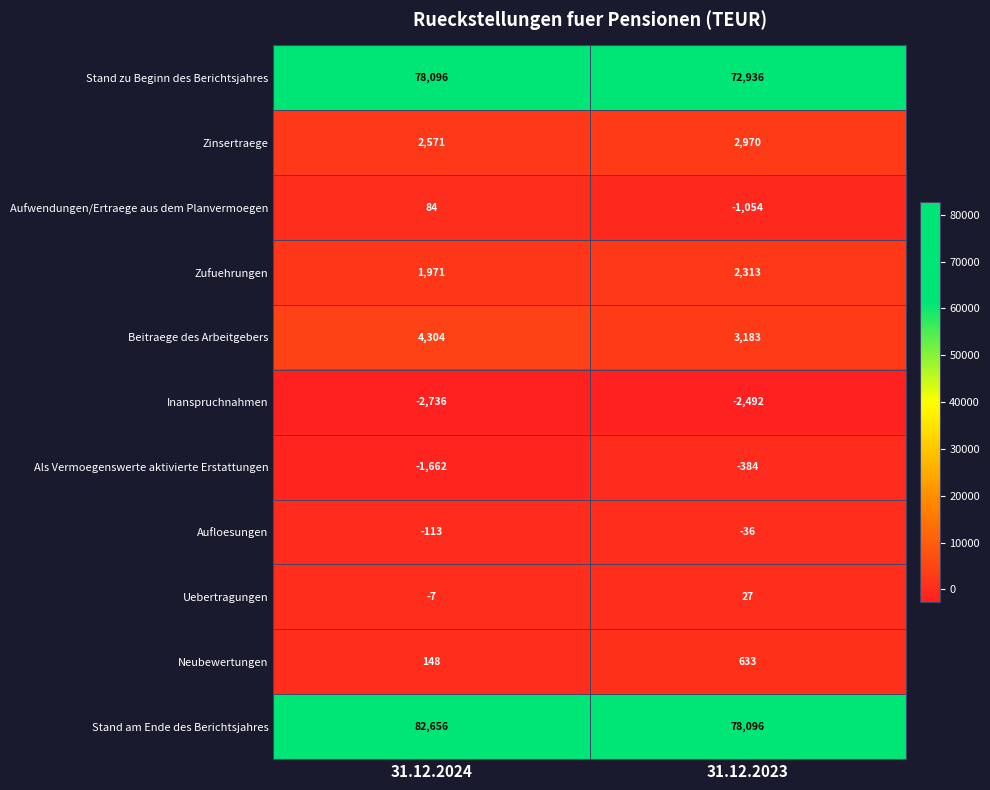

Which series has the widest spread of values?

Stand zu Beginn des Berichtsjahres